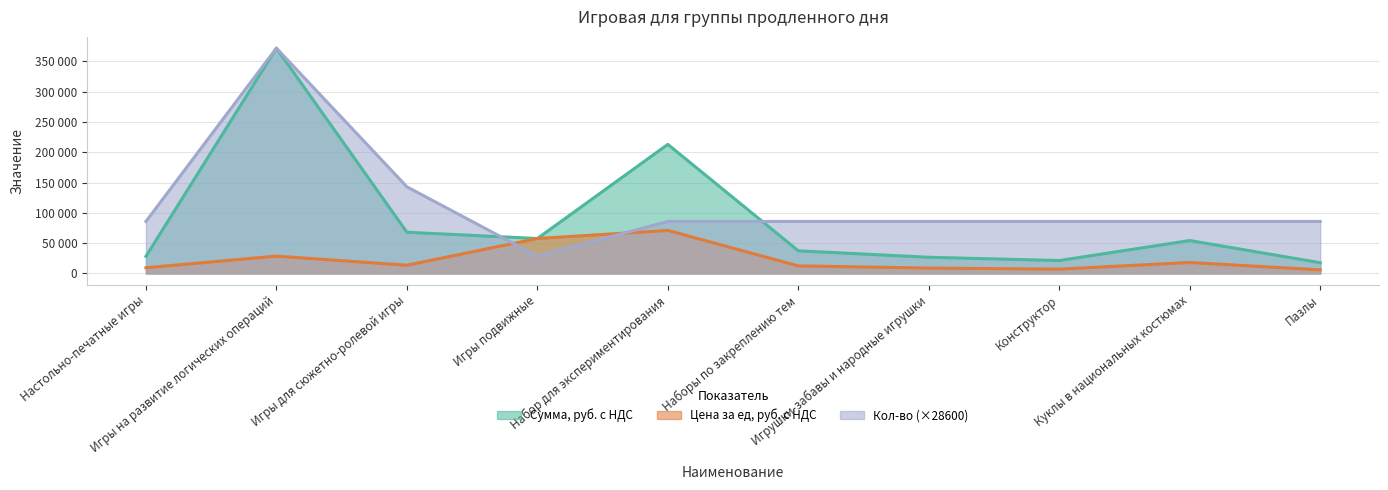

What is the difference between the maximum and minimum values in the Кол-во series?

343200